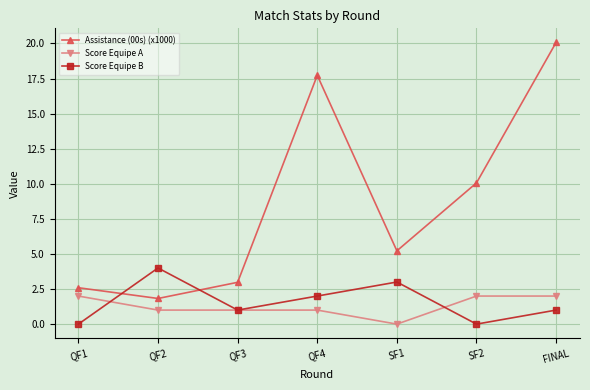

Between QF4 and SF1, which series saw the biggest shift?

Assistance (00s) (x1000)